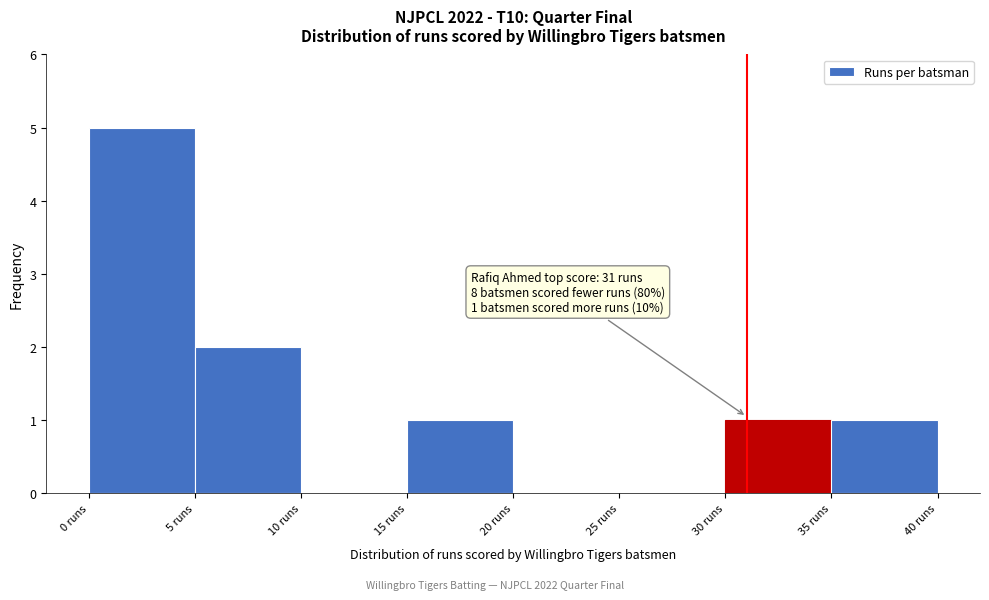

Which range on the x-axis has the tallest bar?

0 to 5